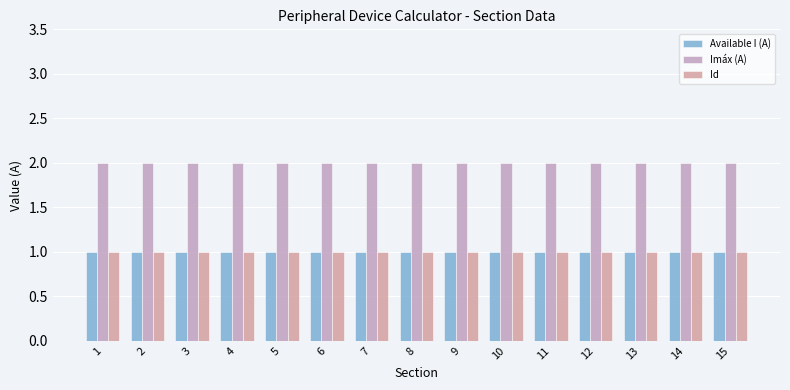

What is the smallest value displayed?

1